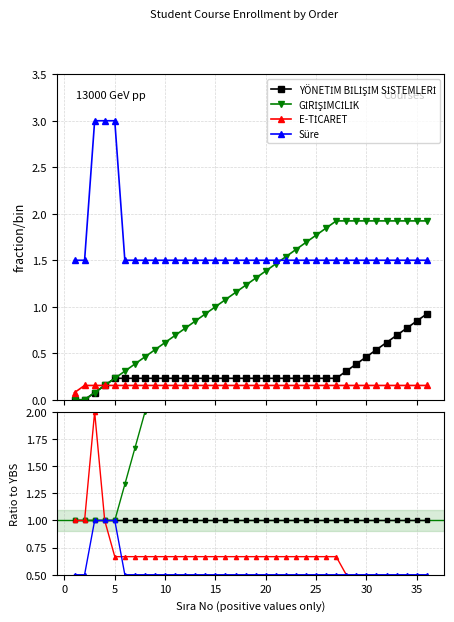

The E-TİCARET series shows 0.6 at 10. True or false?

False